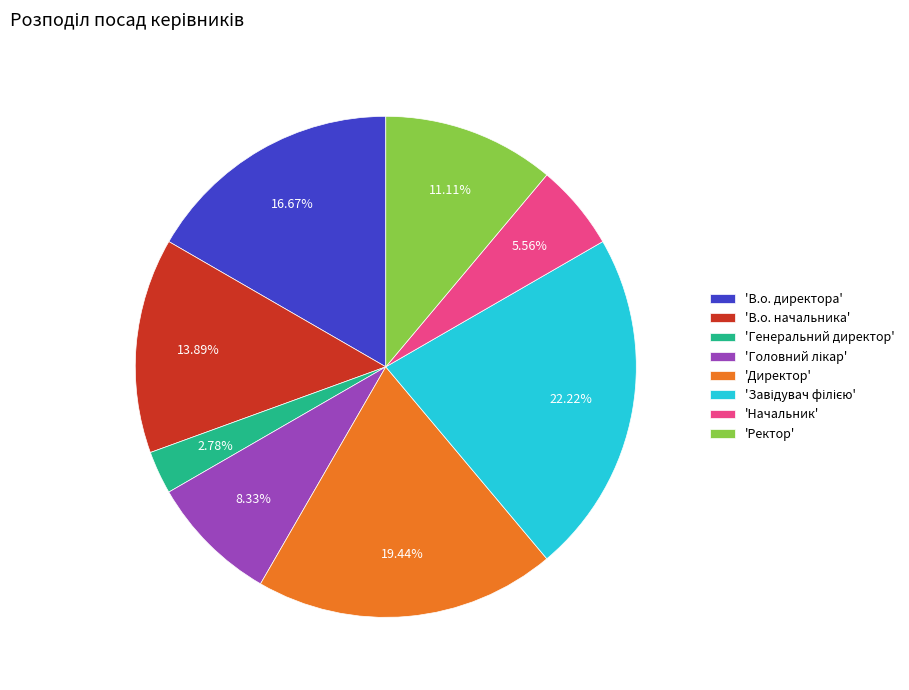

What is the smallest slice in the pie chart?

'Генеральний директор'